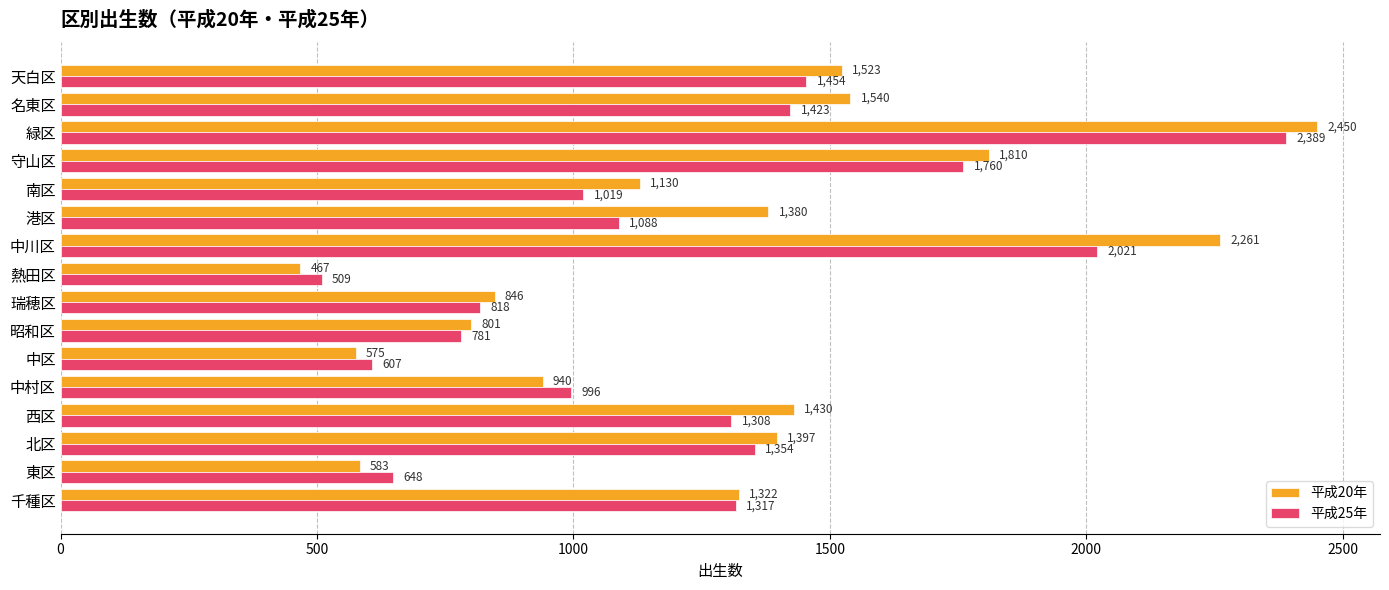

At which category is the sum across all series the highest?

緑区